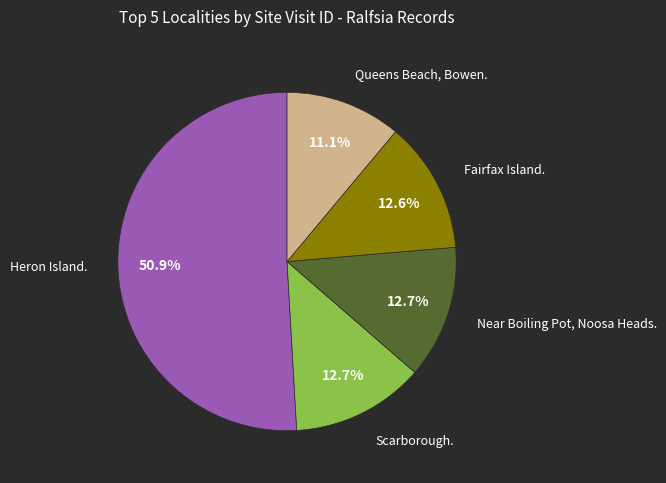

Do Fairfax Island. and Near Boiling Pot, Noosa Heads. together represent more than half of the pie?

No